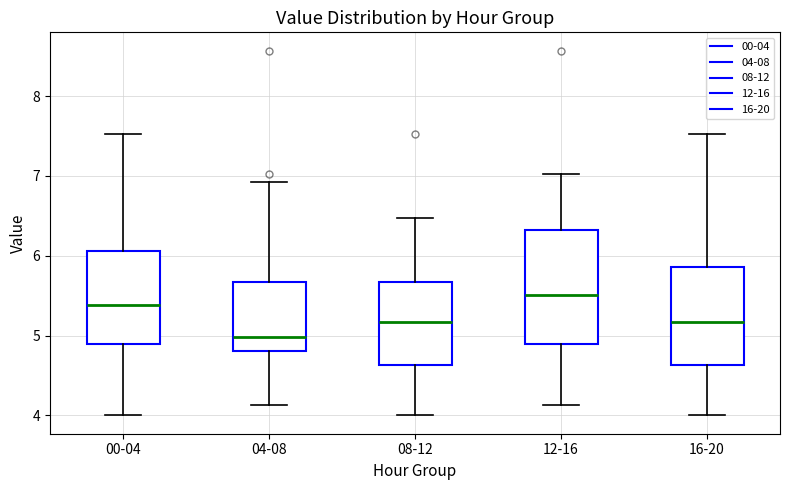

Reading left to right, read every box against the y-axis: the position of its median line, the range the box covers, and the ends of its whiskers. The values are not printed on the chart, so give them approximately, as read against the axis.

00-04: median 5.4, box 4.9 to 6.1, whiskers 4.0 to 7.5
04-08: median 5.0, box 4.8 to 5.7, whiskers 4.1 to 6.9
08-12: median 5.2, box 4.6 to 5.7, whiskers 4.0 to 6.5
12-16: median 5.5, box 4.9 to 6.3, whiskers 4.1 to 7.0
16-20: median 5.2, box 4.6 to 5.9, whiskers 4.0 to 7.5